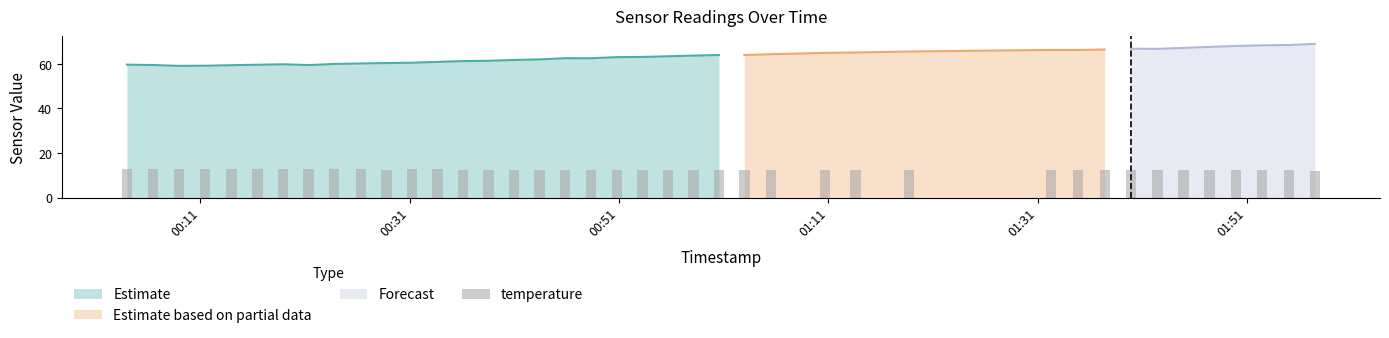

What is the highest value of the Estimate series?

64.0